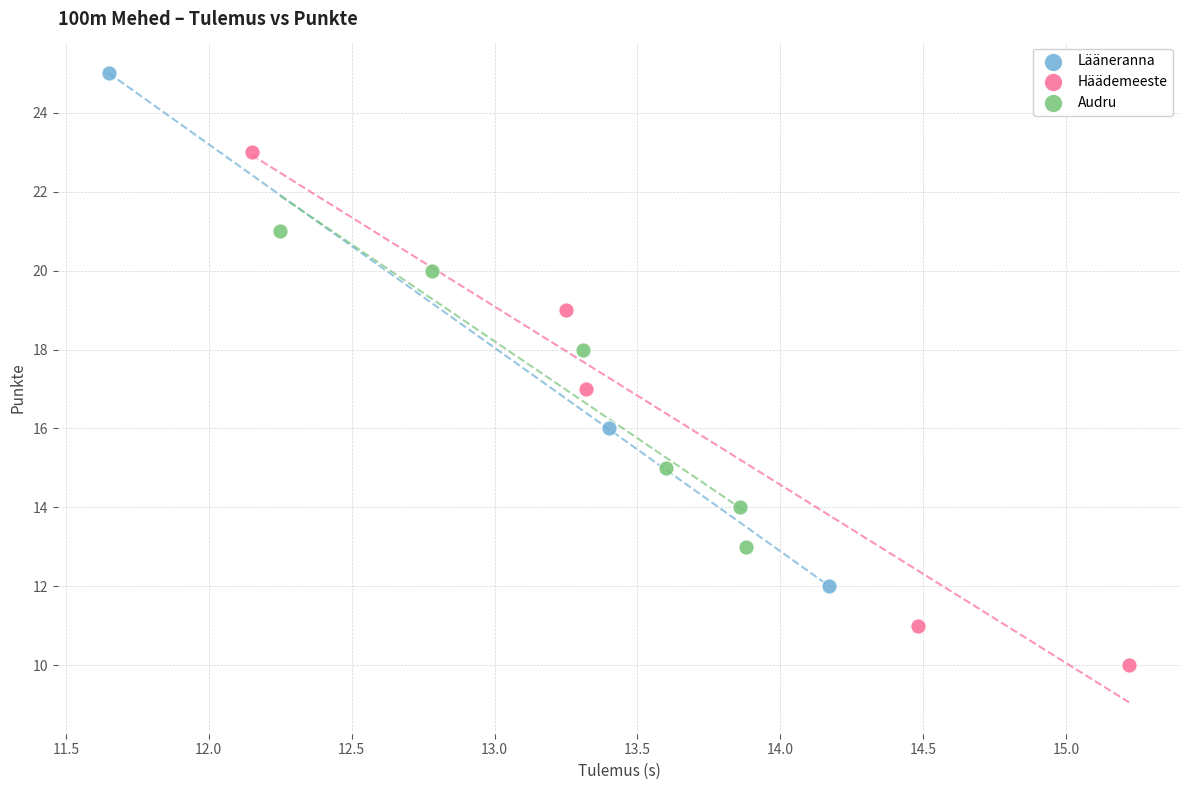

Which series contains the highest Y value?

Lääneranna